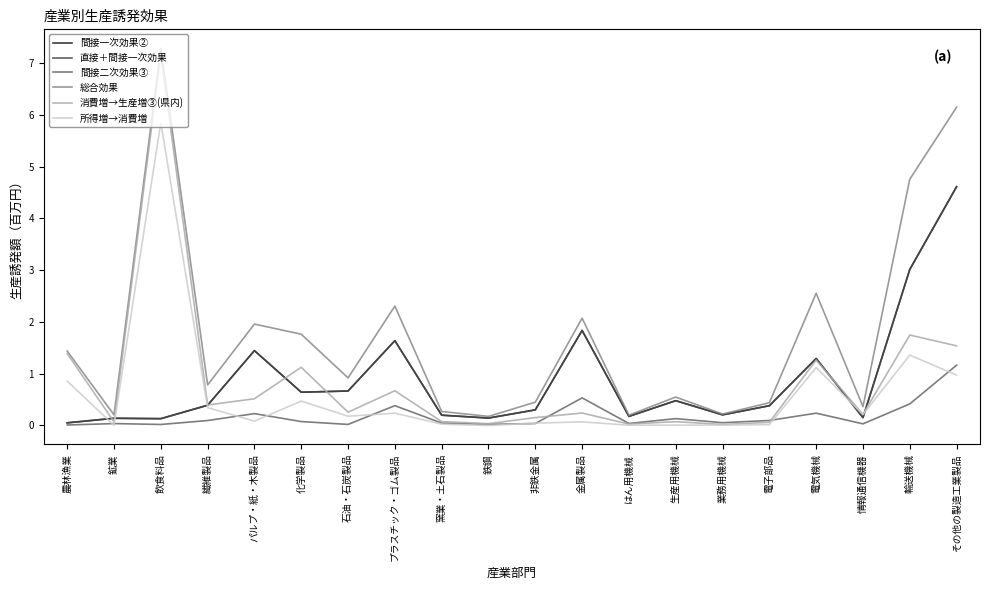

Which series has the largest total across all categories?

総合効果